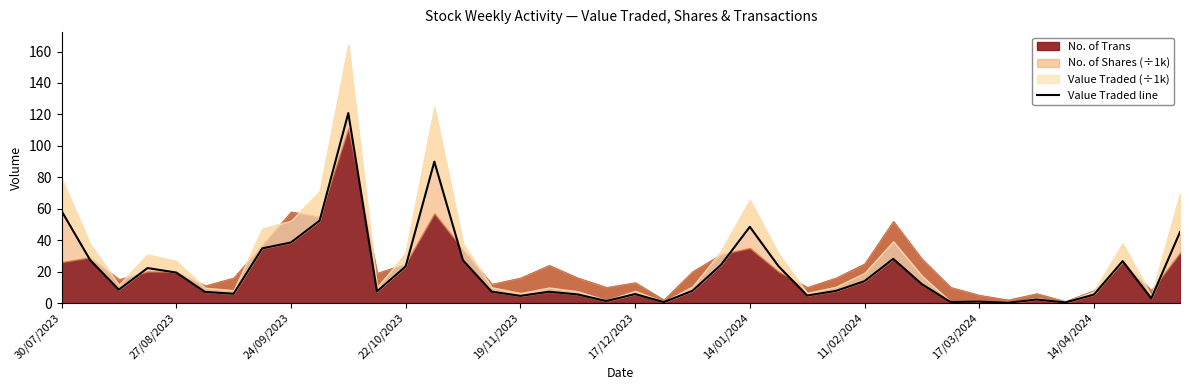

What is the minimum value shown in the chart?

0.1